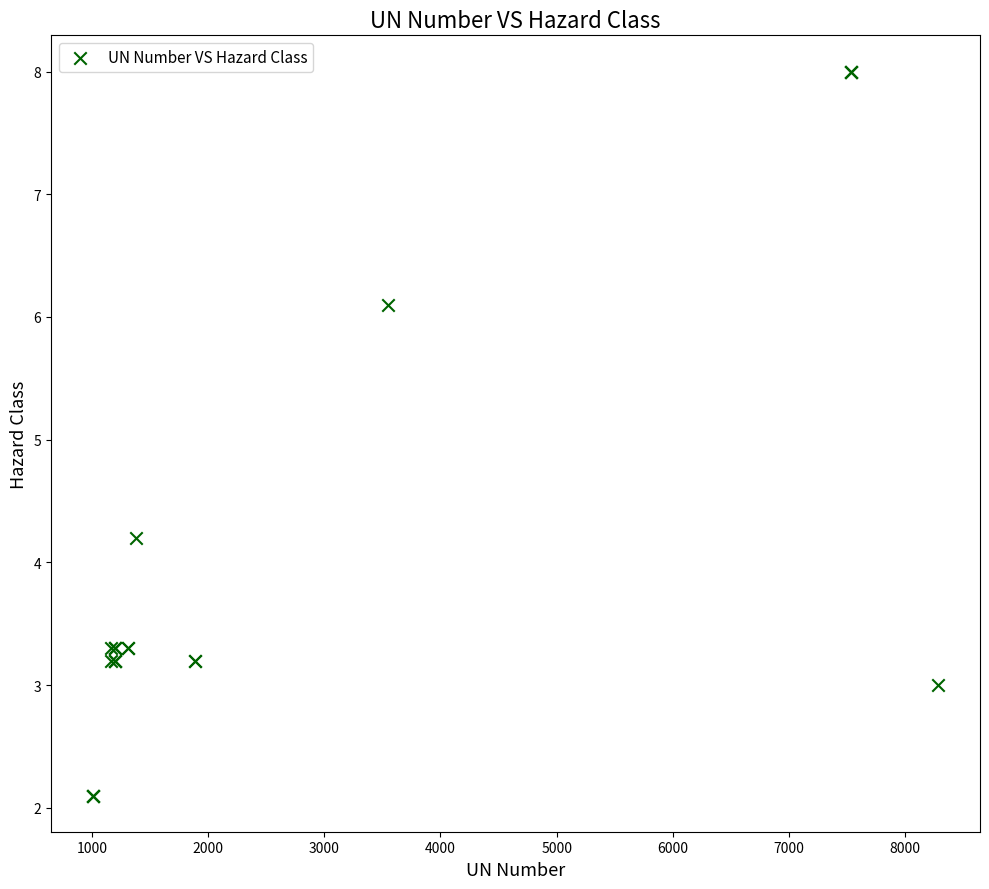

What Y value in the scatter plot is closest to 5?

4.2